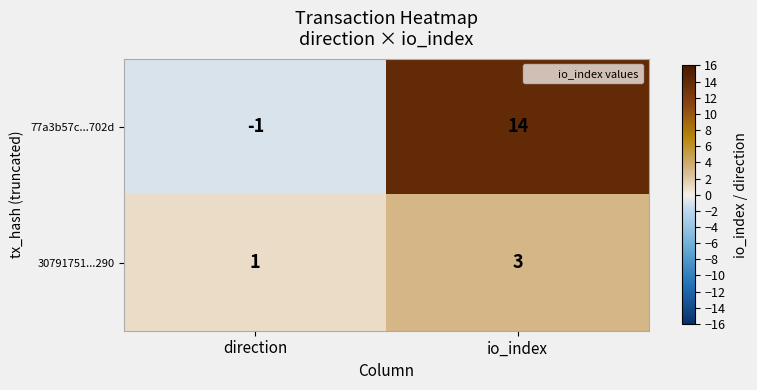

Which series has the largest range (max minus min)?

77a3b57c...702d